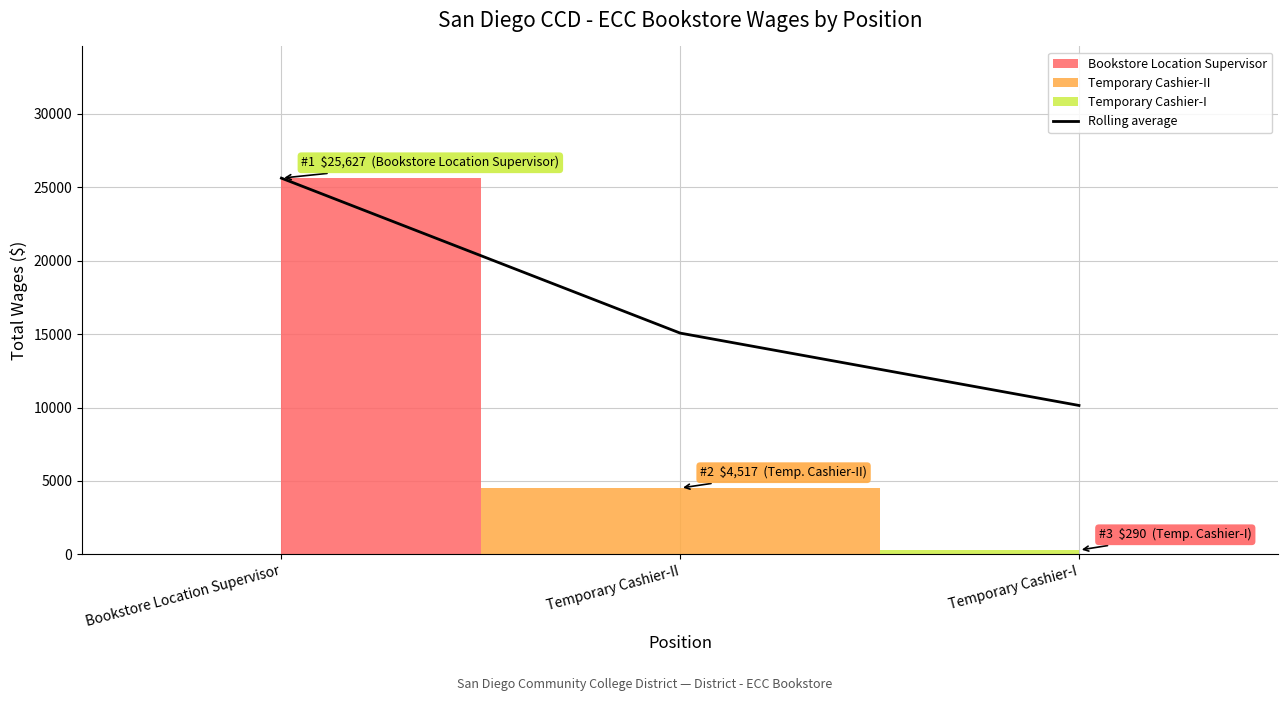

What is the change in value from Bookstore Location Supervisor to Temporary Cashier-I?

-15482.3